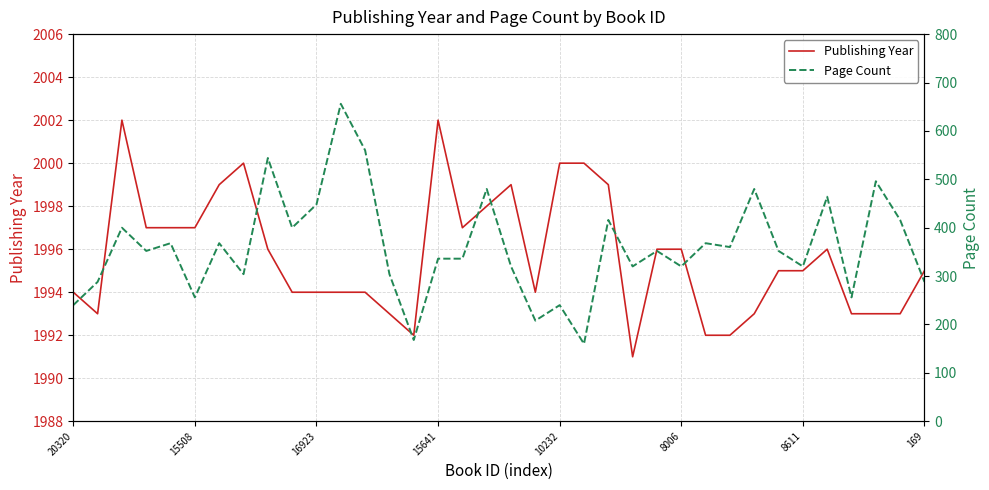

Does the chart display data point markers on the line(s)?

No